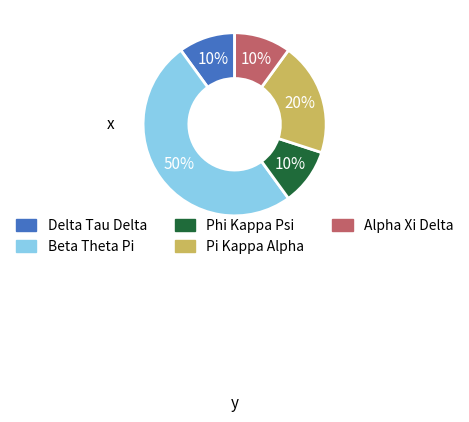

To the nearest percent, what is the average slice percentage?

20%